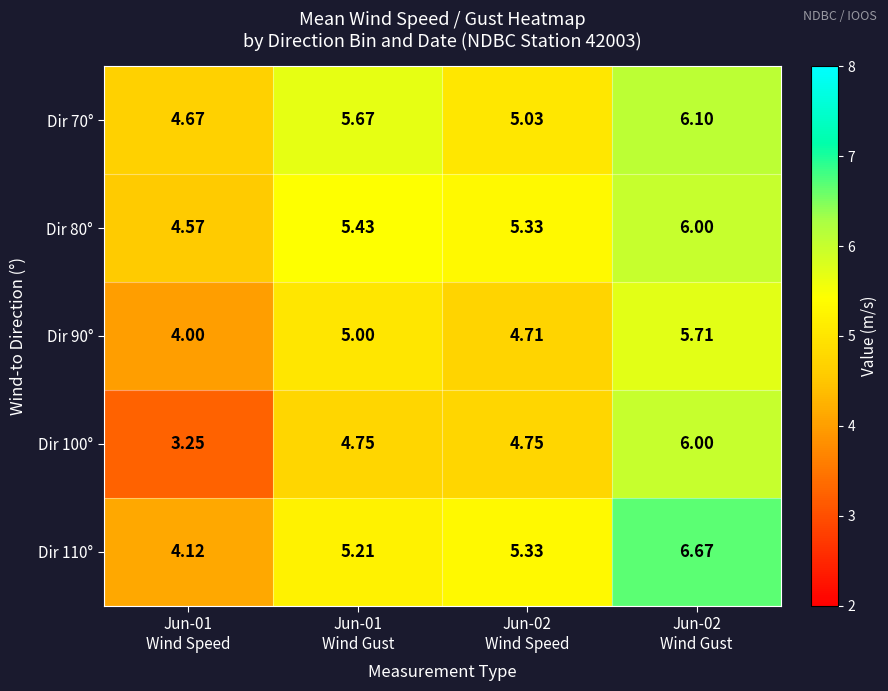

Reading left to right, extract all data points from this chart.

Dir 70°: Jun-01
Wind Speed=4.7	Jun-01
Wind Gust=5.7	Jun-02
Wind Speed=5.0	Jun-02
Wind Gust=6.1
Dir 80°: Jun-01
Wind Speed=4.6	Jun-01
Wind Gust=5.4	Jun-02
Wind Speed=5.3	Jun-02
Wind Gust=6.0
Dir 90°: Jun-01
Wind Speed=4.0	Jun-01
Wind Gust=5.0	Jun-02
Wind Speed=4.7	Jun-02
Wind Gust=5.7
Dir 100°: Jun-01
Wind Speed=3.2	Jun-01
Wind Gust=4.8	Jun-02
Wind Speed=4.8	Jun-02
Wind Gust=6.0
Dir 110°: Jun-01
Wind Speed=4.1	Jun-01
Wind Gust=5.2	Jun-02
Wind Speed=5.3	Jun-02
Wind Gust=6.7